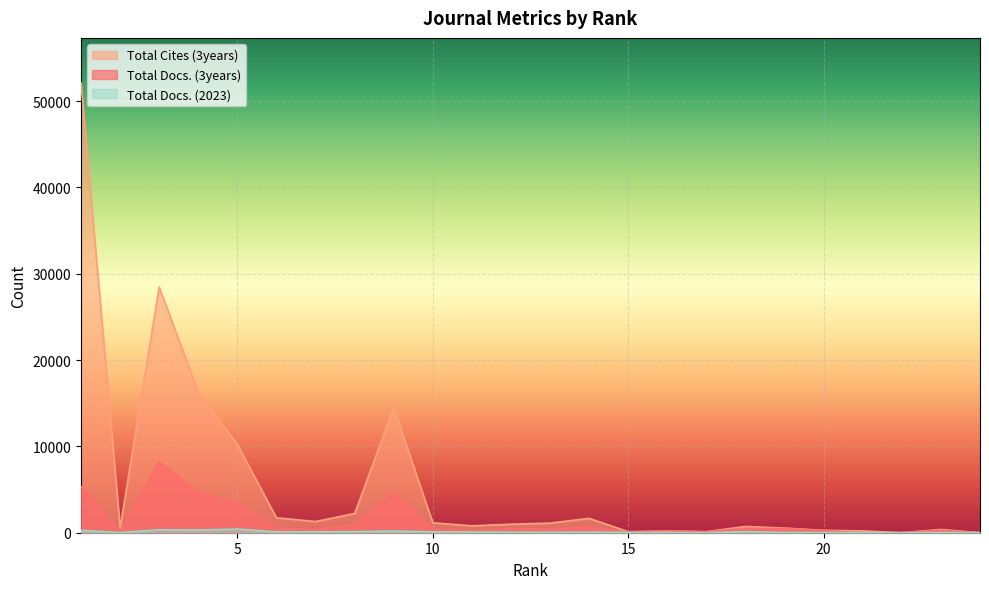

What is the value of the Total Docs. (2023) point at the 2nd from the left?

25